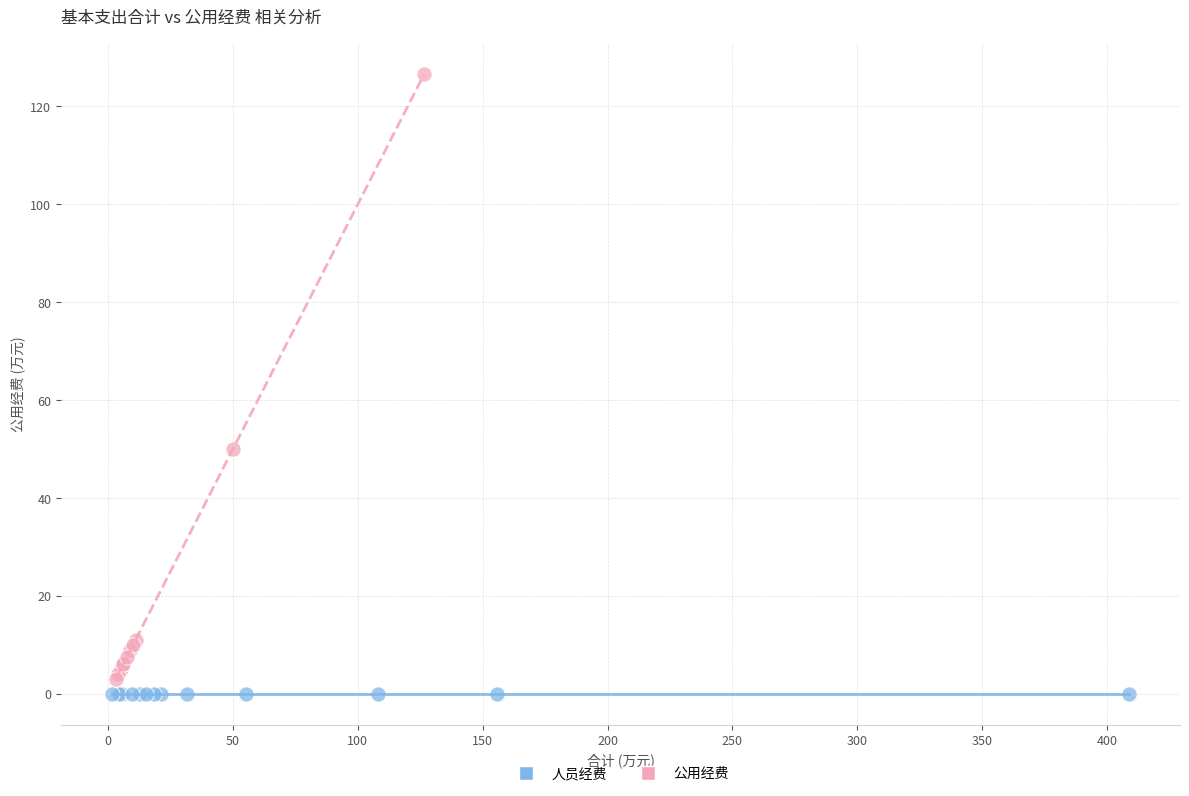

Which series contains the highest Y value?

公用经费